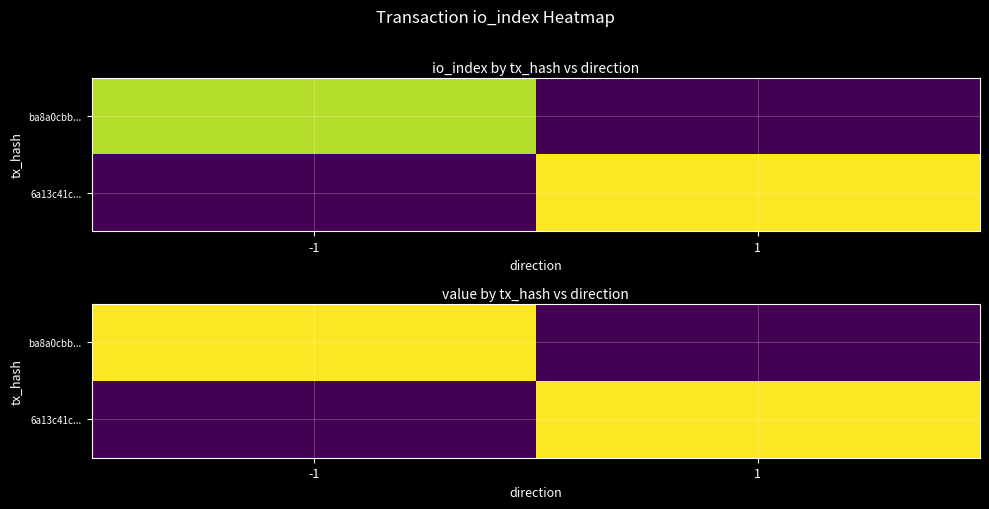

Rank the categories by ba8a0cbb... value from lowest to highest.

1, -1